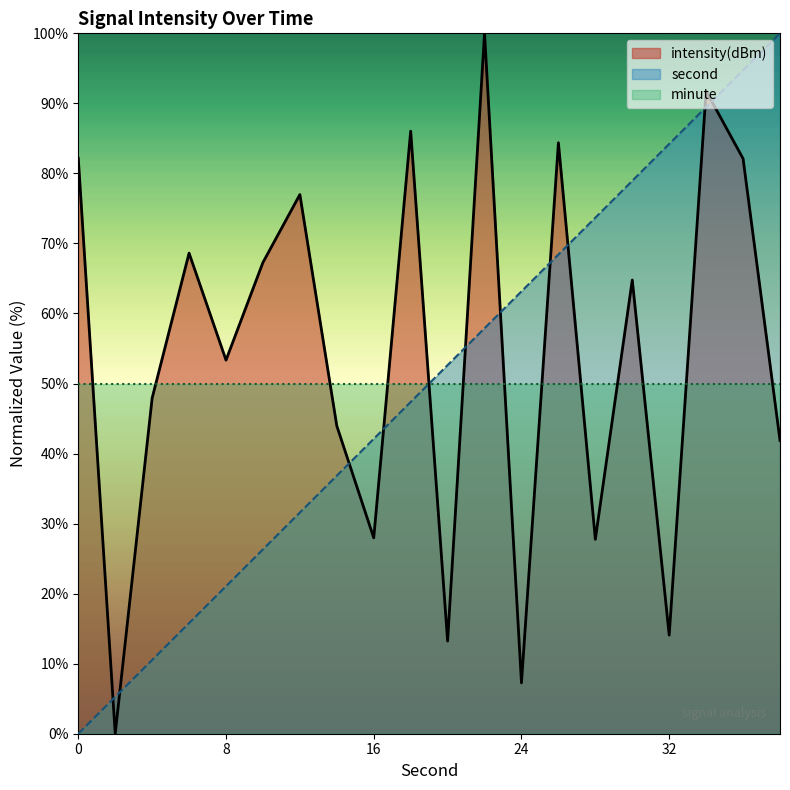

Between 10 and 38, which is larger?

38